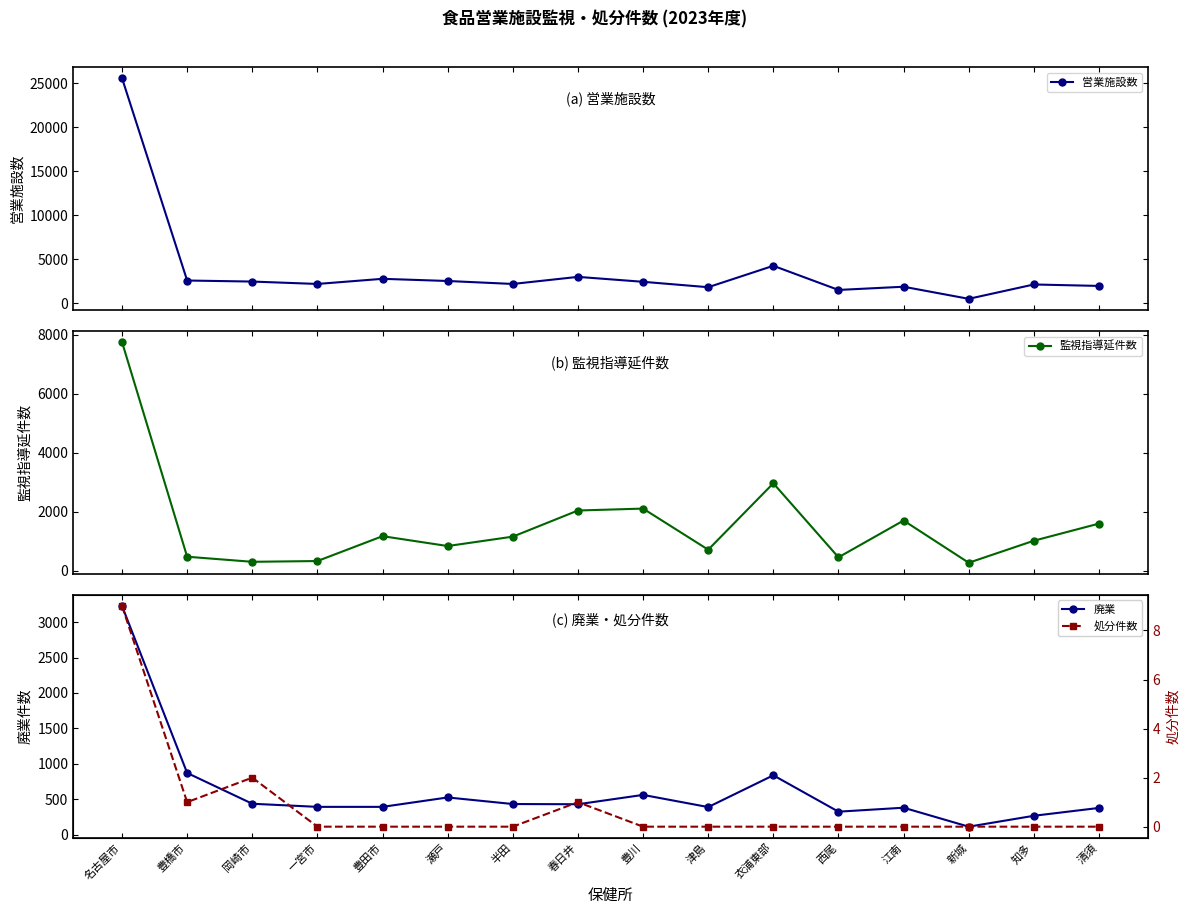

What is the label of the 15th point from the left?

知多